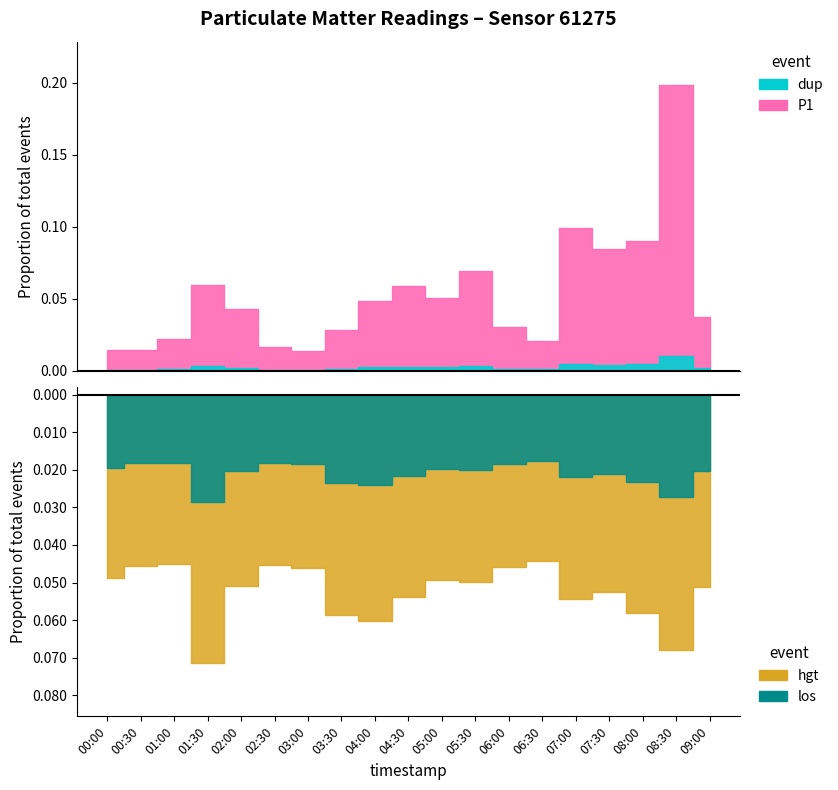

Which series changed the most between 02:00 and 06:00?

P1